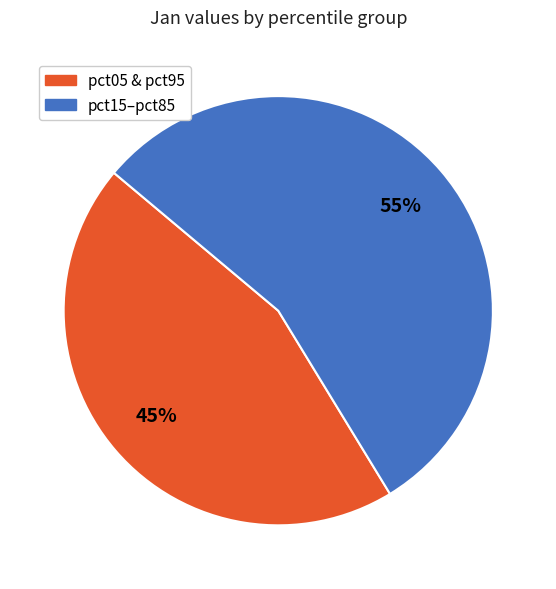

To the nearest percent, what is the difference between the largest and smallest slice percentages?

10%